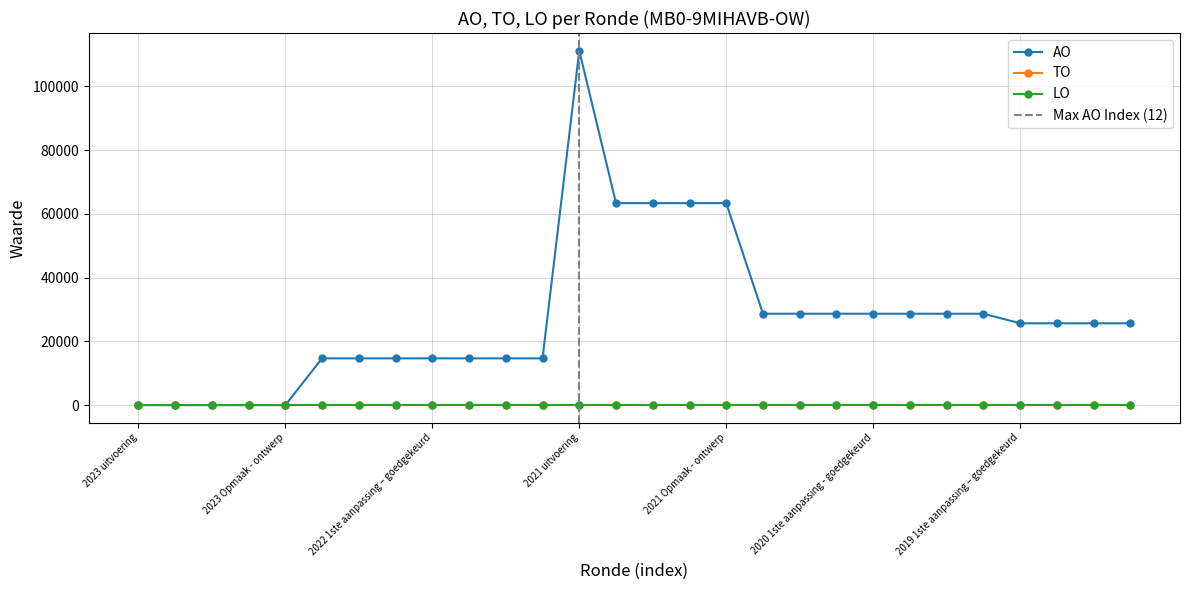

Does the chart have visible grid lines?

Yes